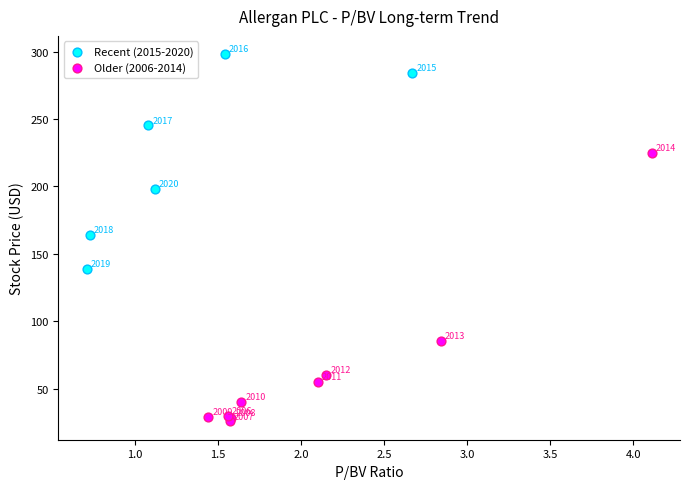

Which series contains the highest Y value?

Recent (2015-2020)